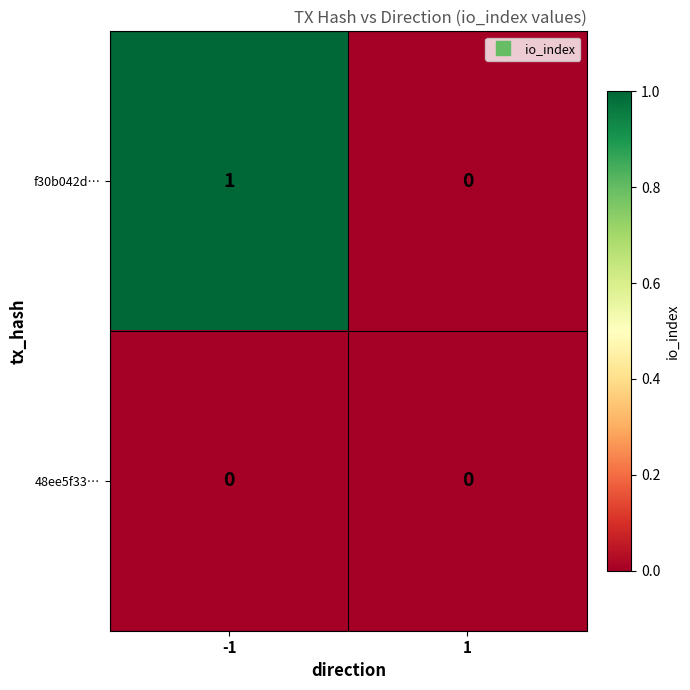

At -1, list the series in order from largest to smallest.

f30b042d…, 48ee5f33…